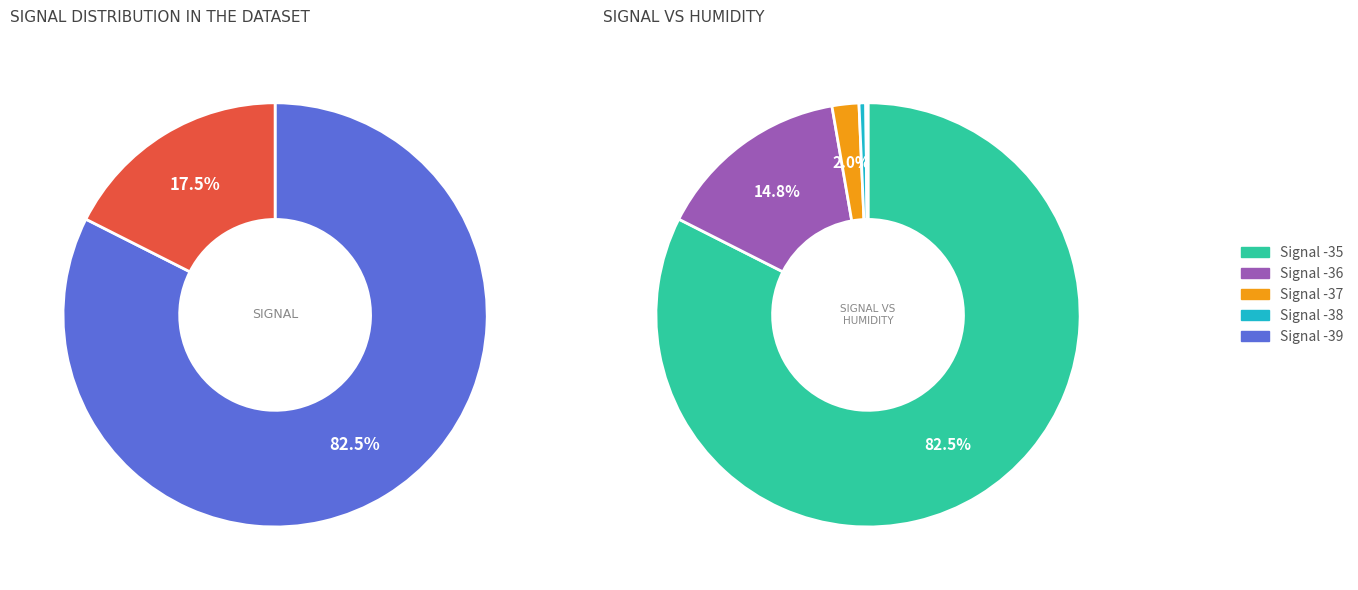

Between Signal -36 and Signal -37, which is larger?

Signal -36